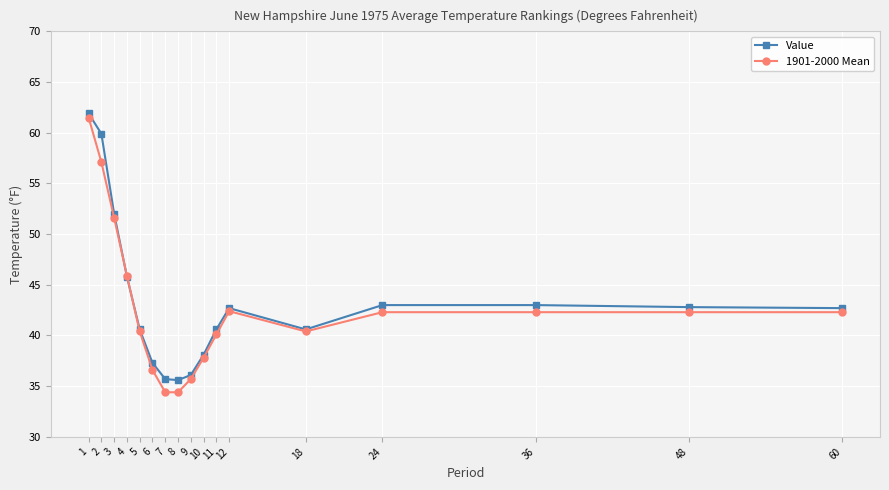

Which series changed the most between 4 and 60?

1901-2000 Mean